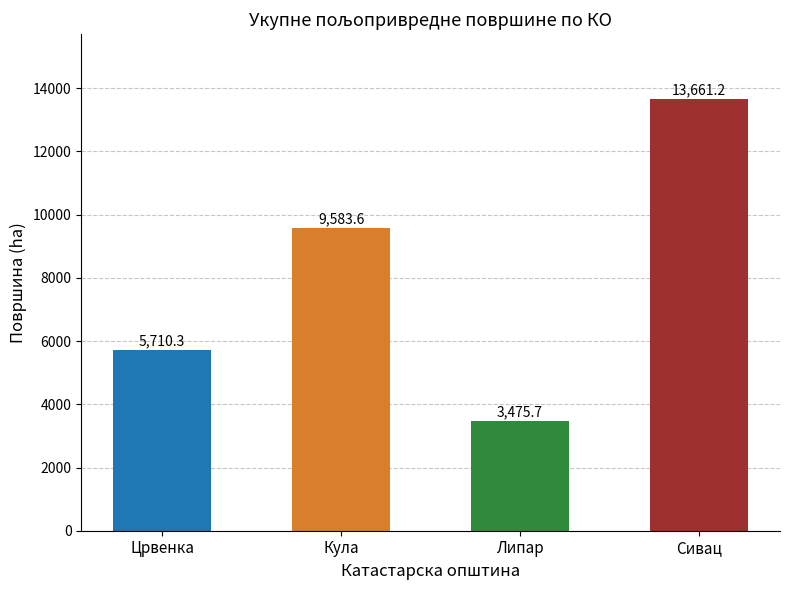

What is the difference between the second highest and minimum values?

6107.9